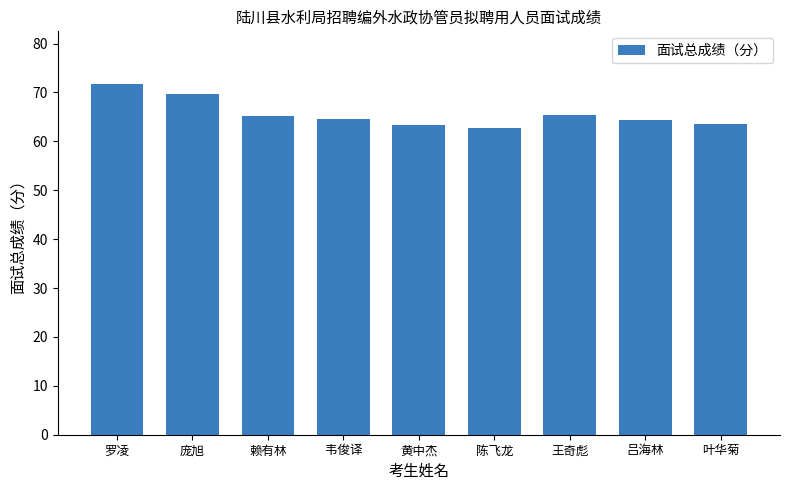

Which has a higher value, 罗凌 or 庞旭?

罗凌